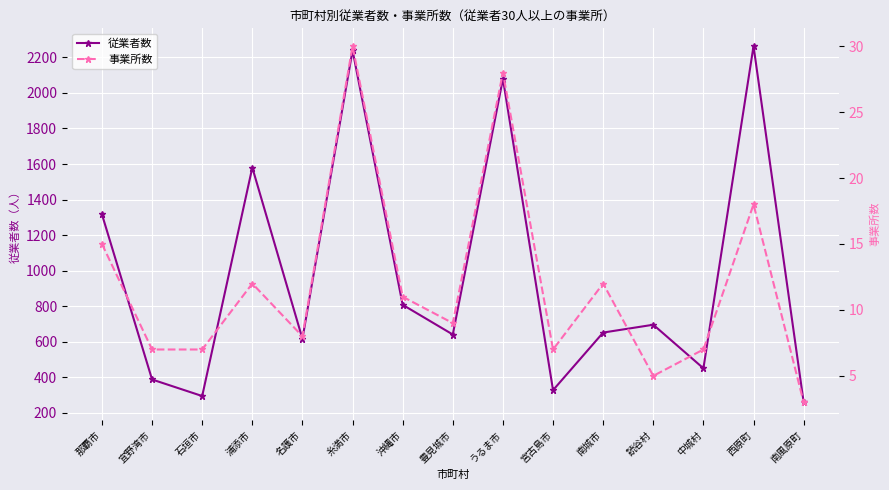

Does the chart display data point markers on the line(s)?

Yes